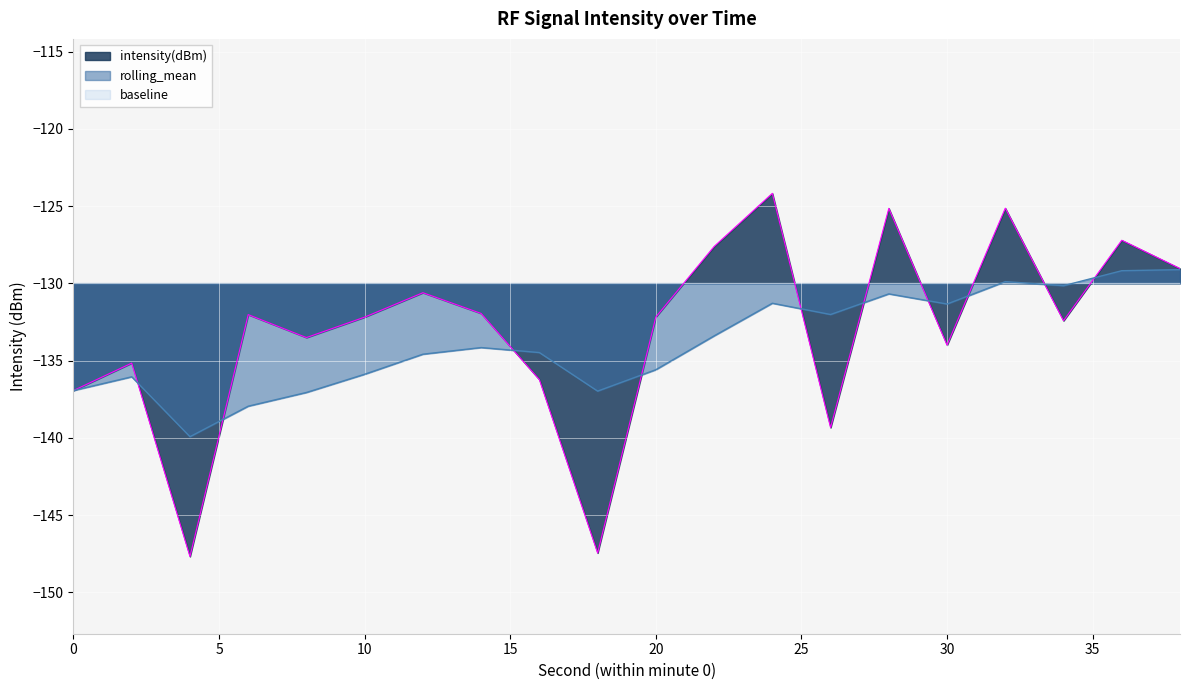

True or false: intensity(dBm) and rolling_mean cross at least once.

True